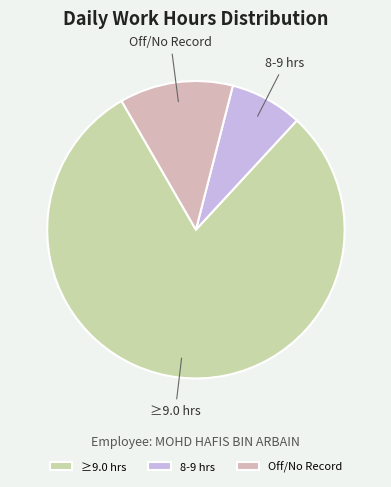

Which has a higher value, ≥9.0 hrs or 8-9 hrs?

≥9.0 hrs